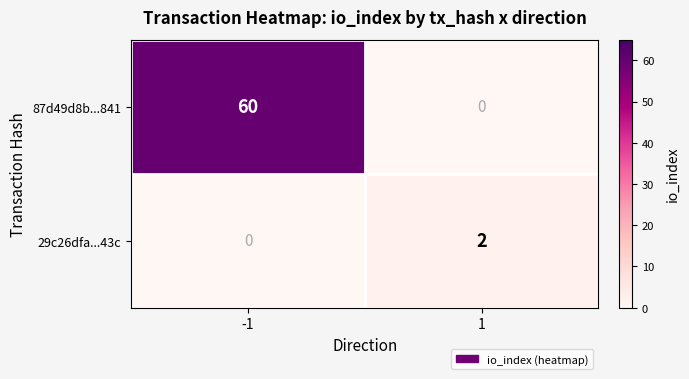

How many categories are shown in the chart?

2